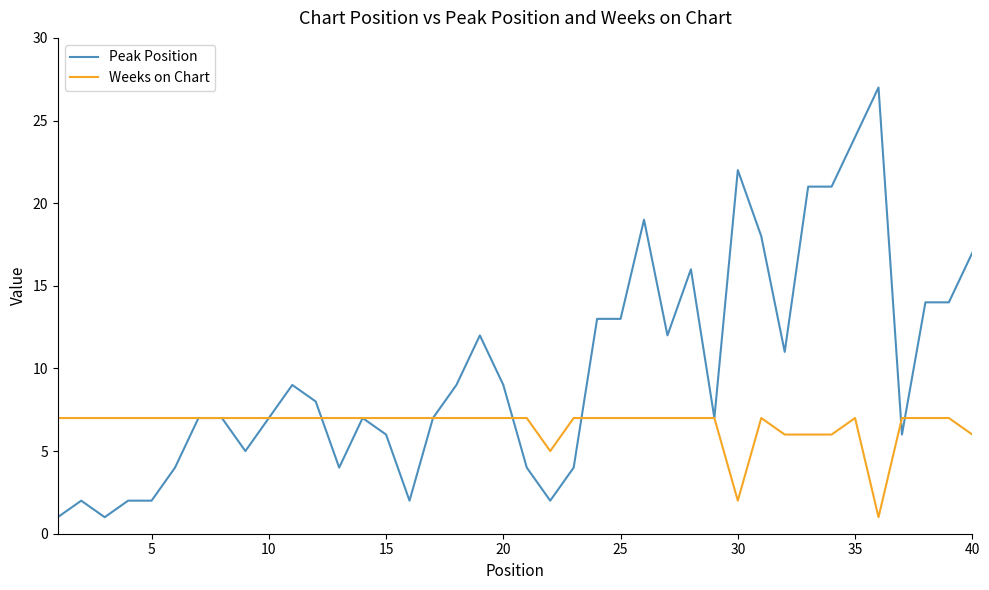

After their last crossing, which series has the higher values: Peak Position or Weeks on Chart?

Peak Position